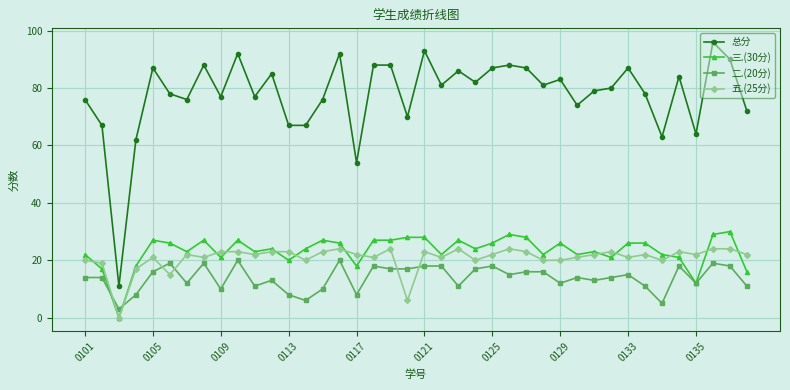

What is the maximum value shown in the chart?

96